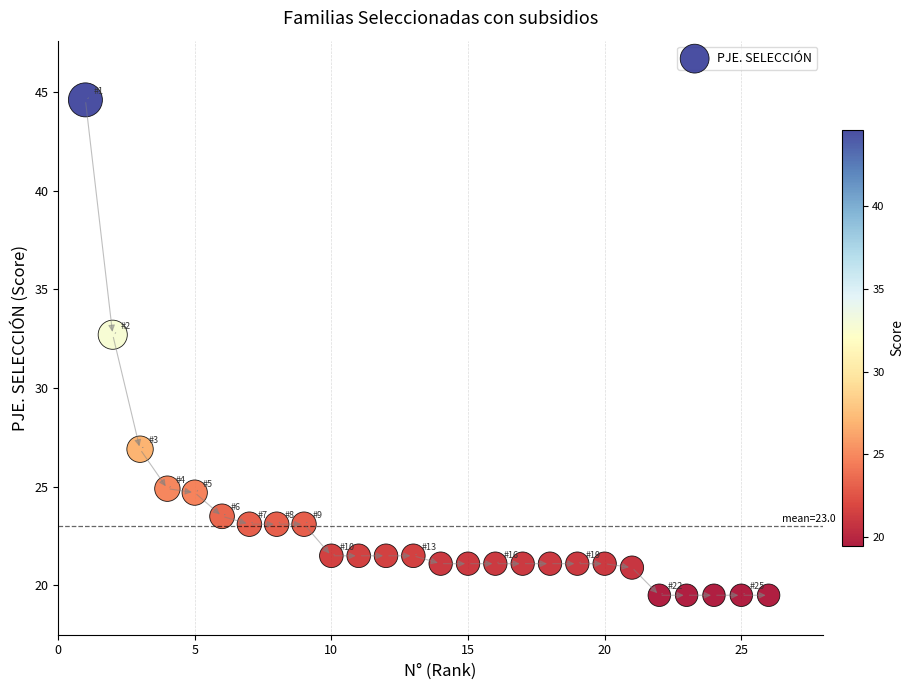

What is the range of Y values (max minus min)?

25.1